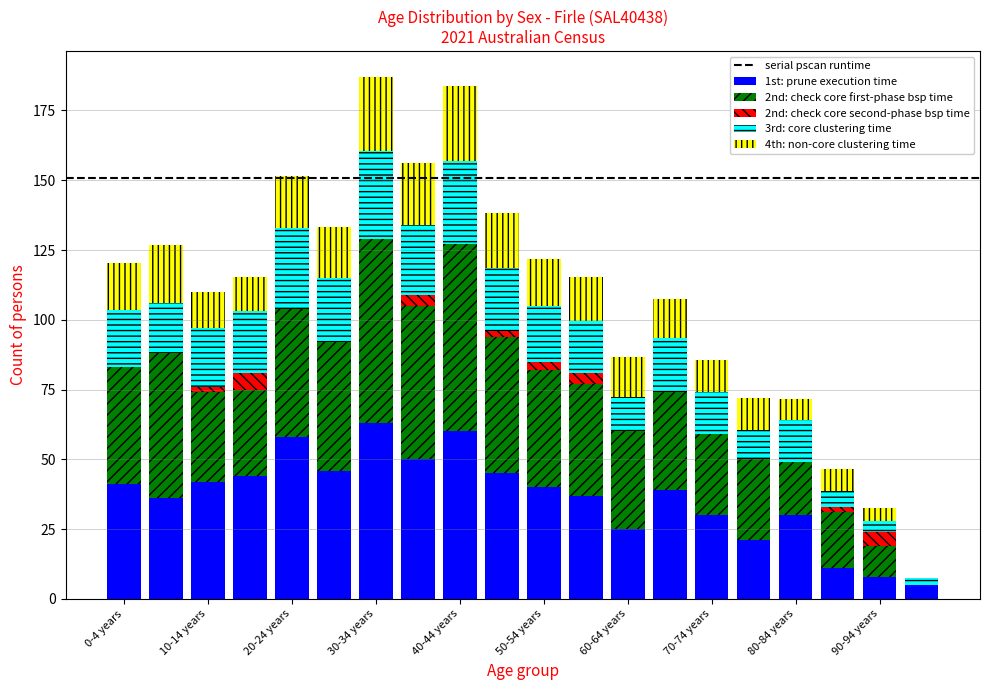

What is the highest value of the 1st: prune execution time series?

63.0